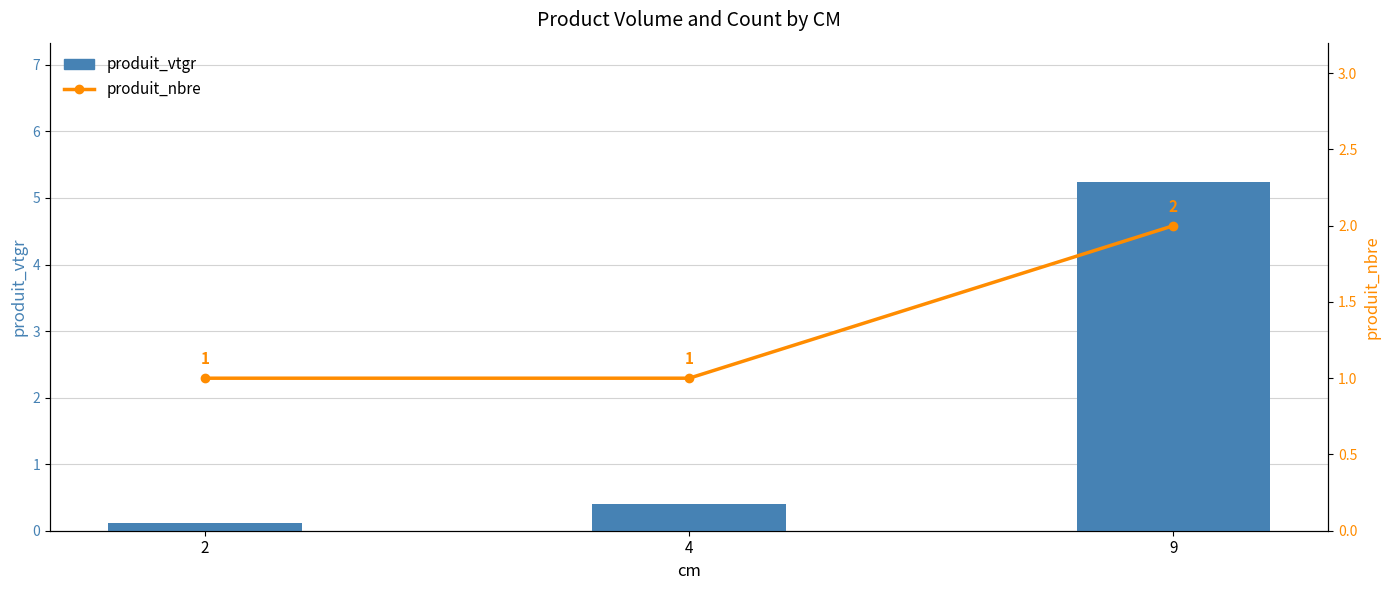

What is the value of the produit_vtgr bar at the 1st from the left?

0.1